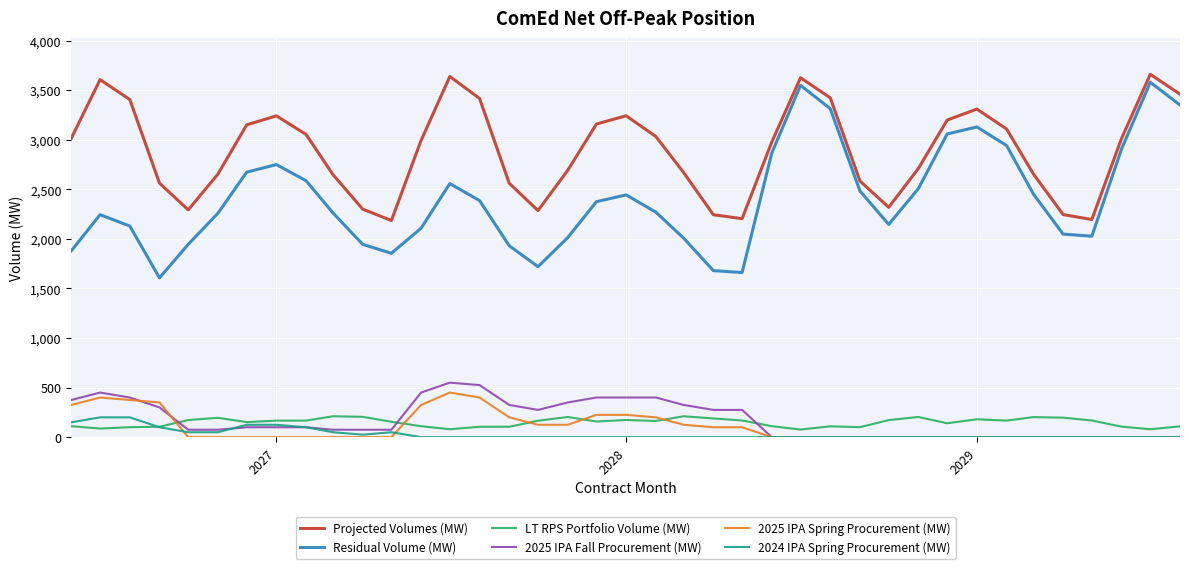

What are all the series names shown in the legend?

Projected Volumes (MW), Residual Volume (MW), LT RPS Portfolio Volume (MW), 2025 IPA Fall Procurement (MW), 2025 IPA Spring Procurement (MW), 2024 IPA Spring Procurement (MW)